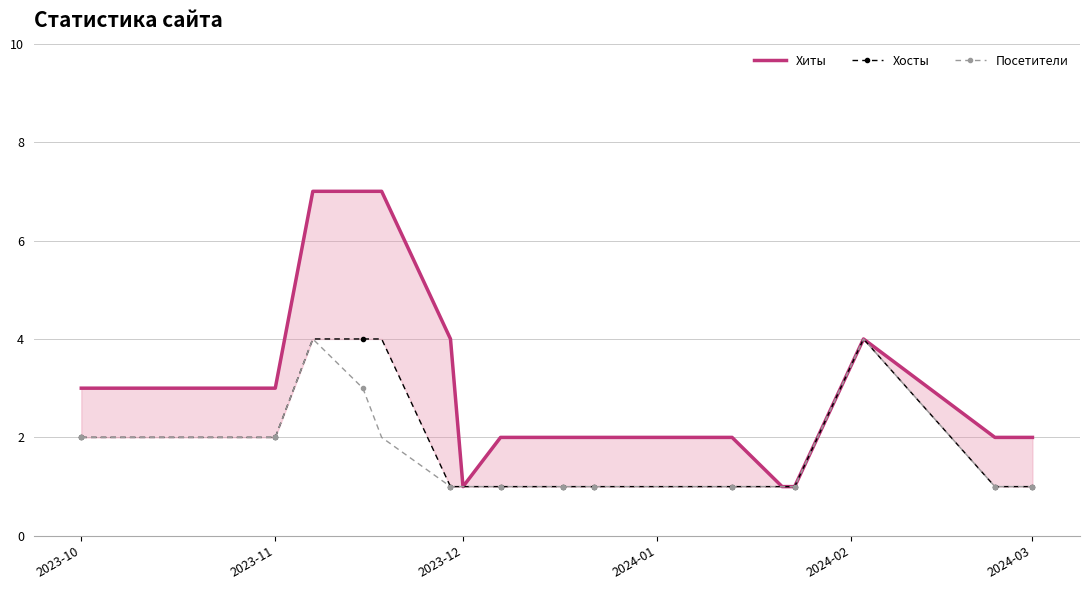

True or false: Хиты has more than 0 interior local peaks.

True